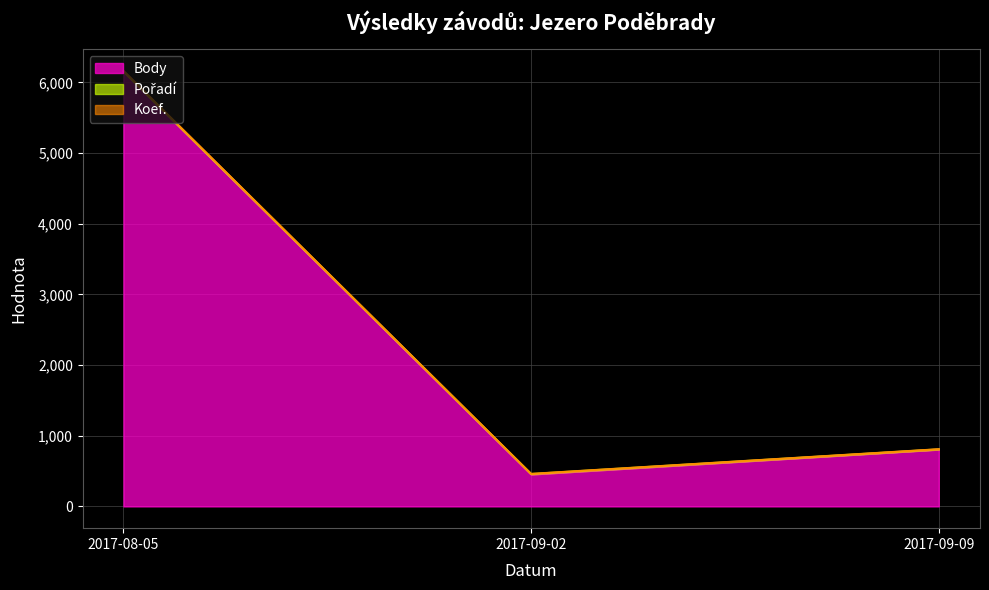

What is the highest value of the Body series?

6154